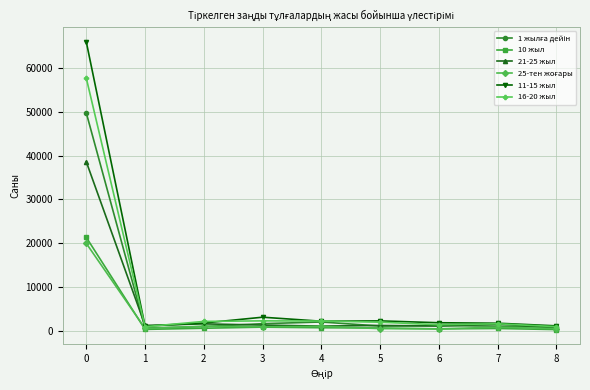

What is the greatest value displayed?

65982